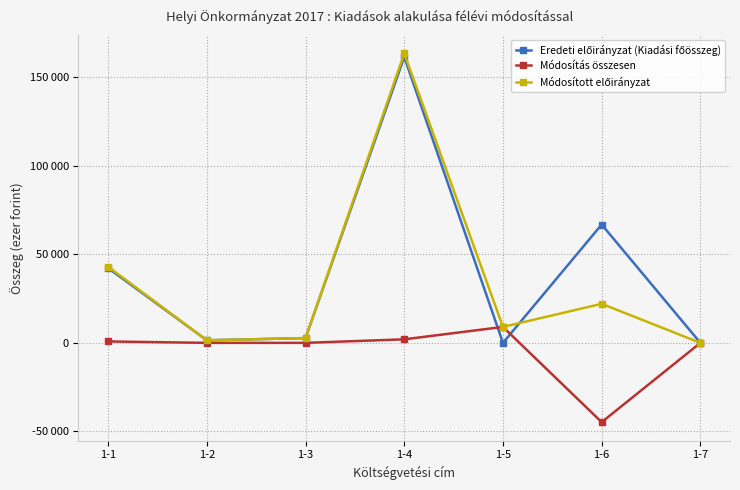

Does the chart have visible grid lines?

Yes